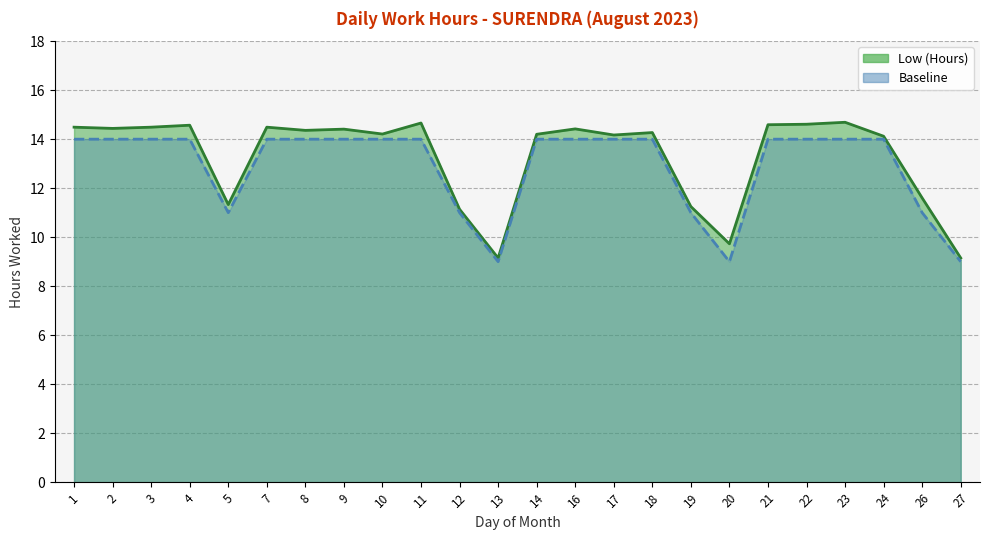

What is the sum of all Baseline values?

309.0